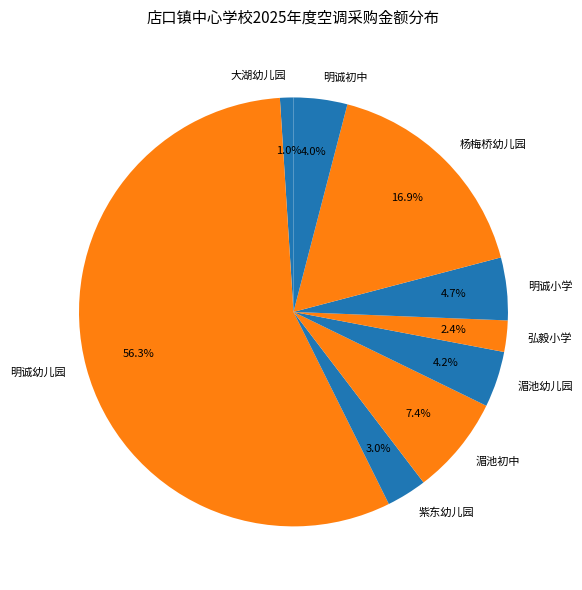

To the nearest percent, what portion does 湄池幼儿园 represent?

4%